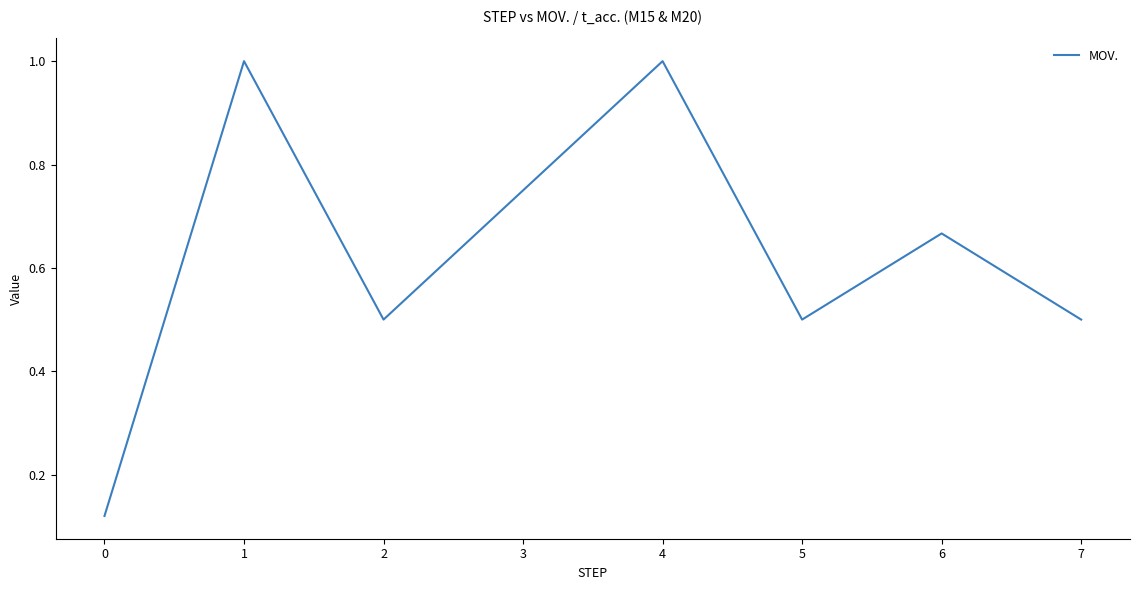

Count the values in the range 0 to 1.

8